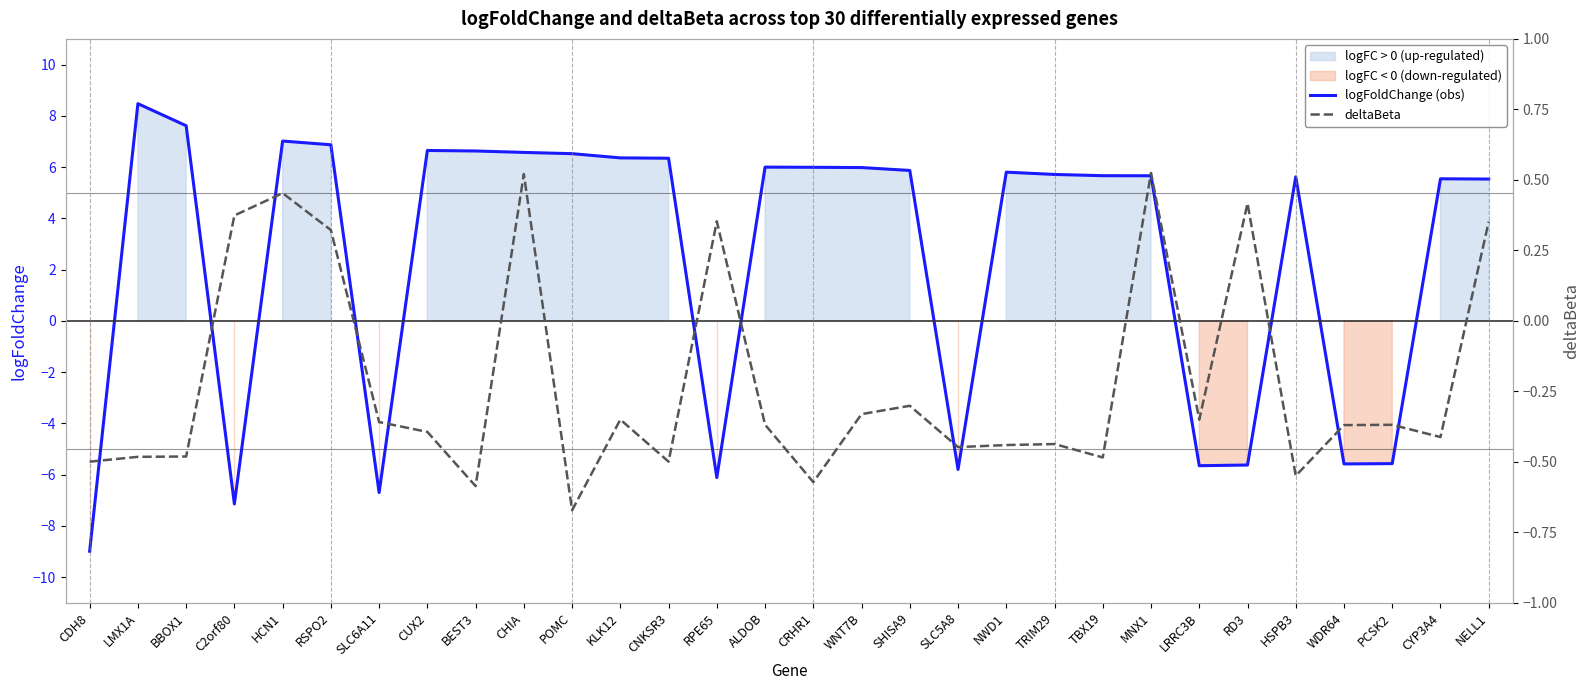

What is the maximum value shown in the chart?

8.5